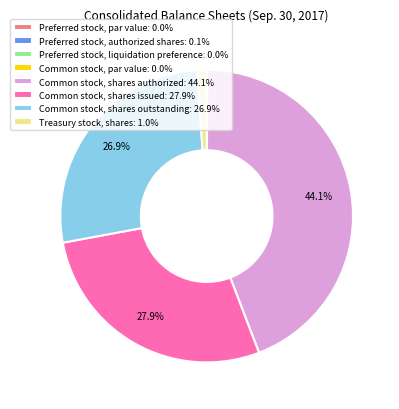

Does Treasury stock, shares: 1.0% account for over 50% of the chart?

No